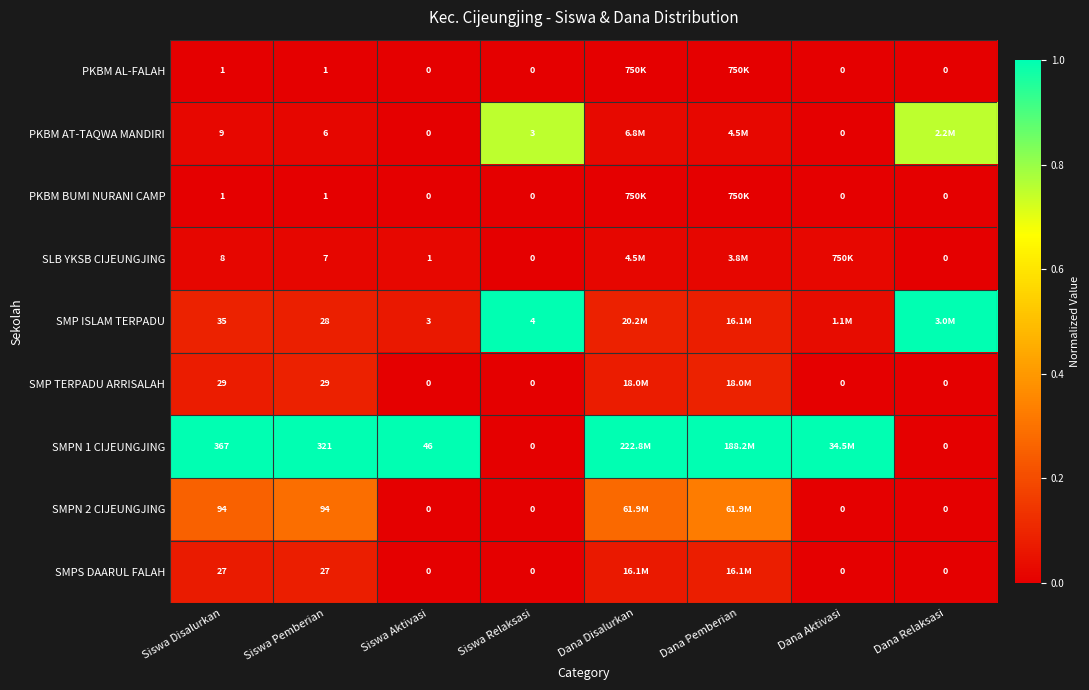

At which category is the sum across all series the highest?

Siswa Relaksasi